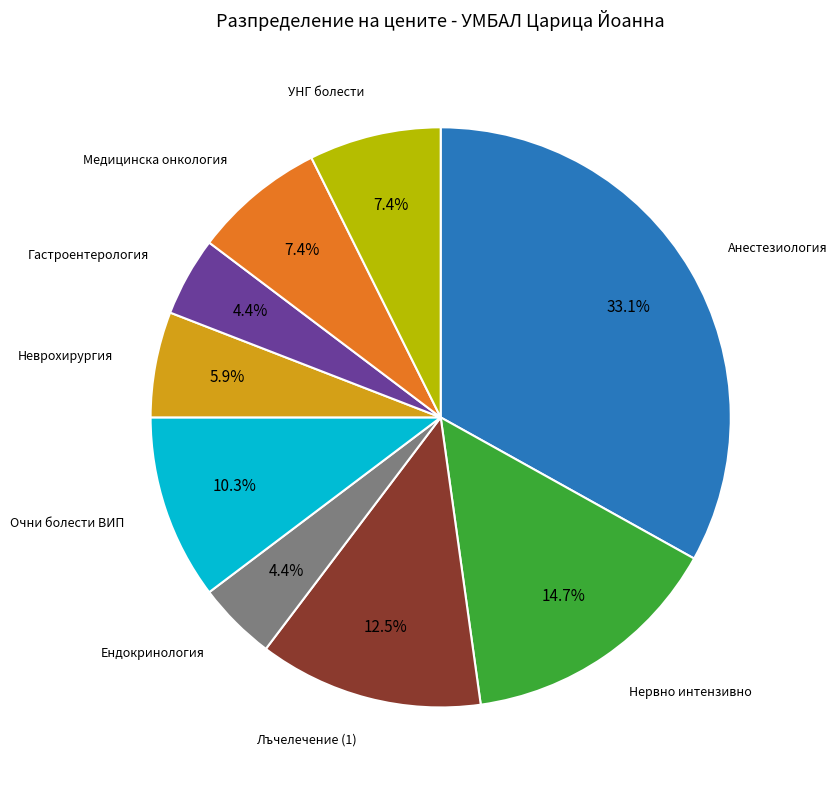

Does any single category account for the majority?

No